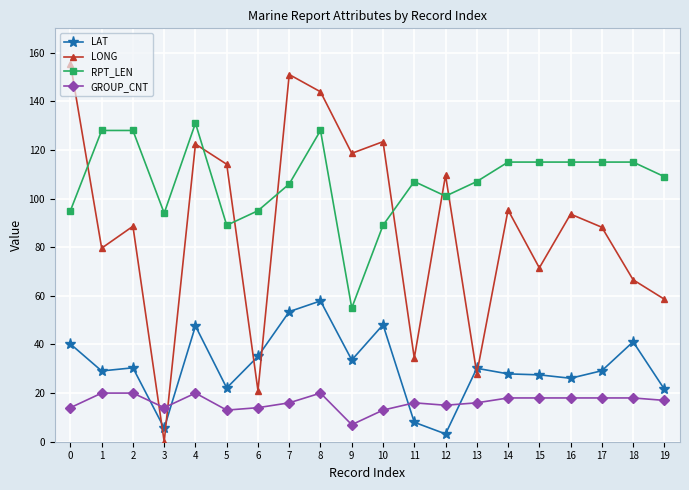

Rank the series by their maximum value, from highest to lowest.

LONG, RPT_LEN, LAT, GROUP_CNT